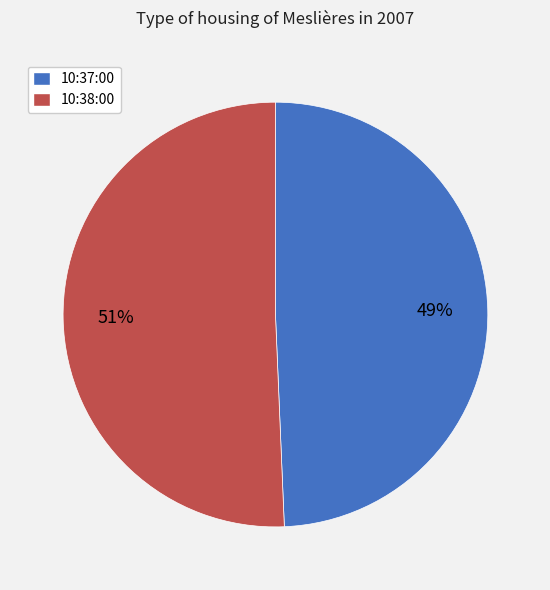

To the nearest percent, what is the average slice percentage?

50%